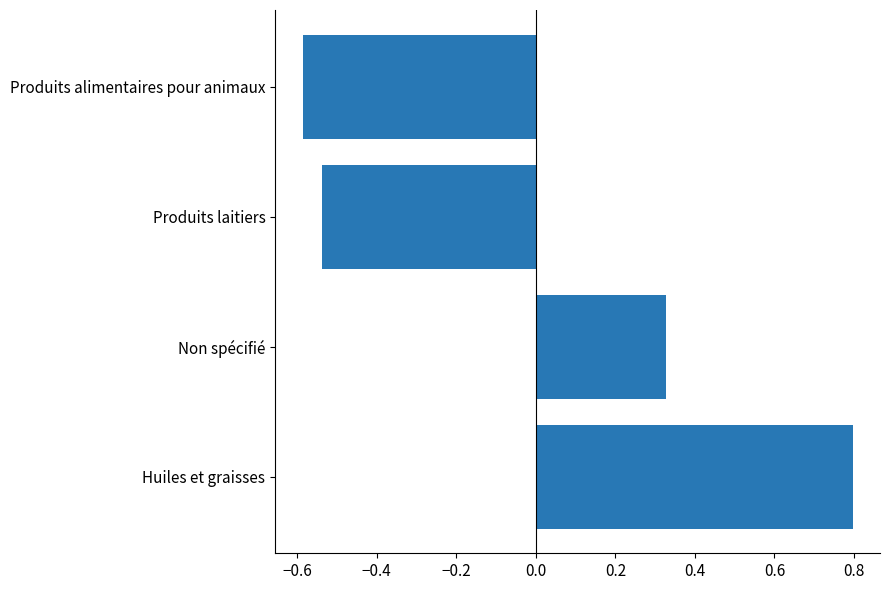

Is it true that the value at Non spécifié is 0.5?

False